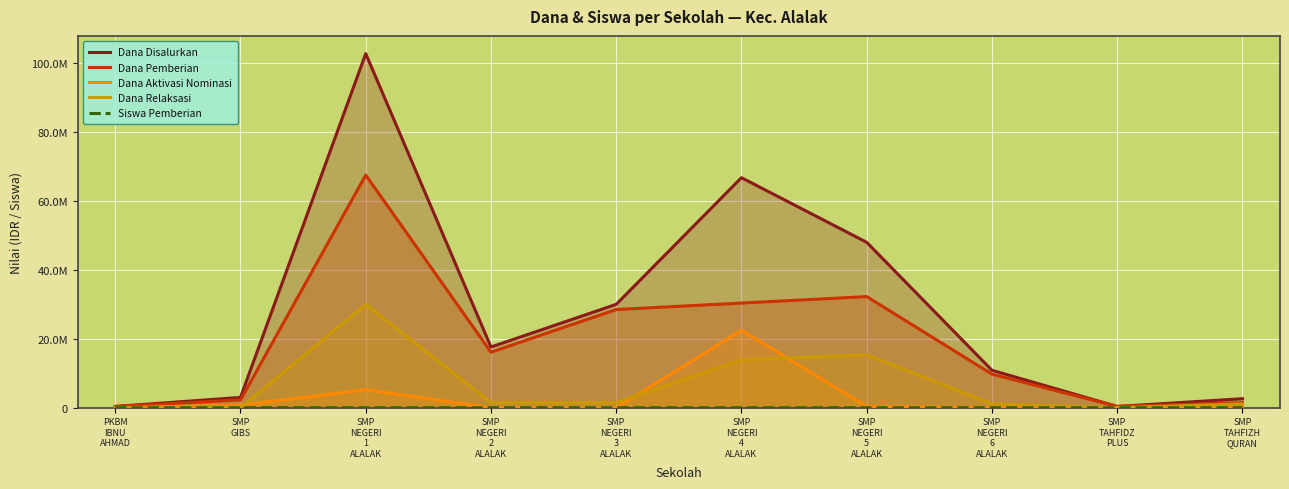

Count the number of categories in the chart.

10